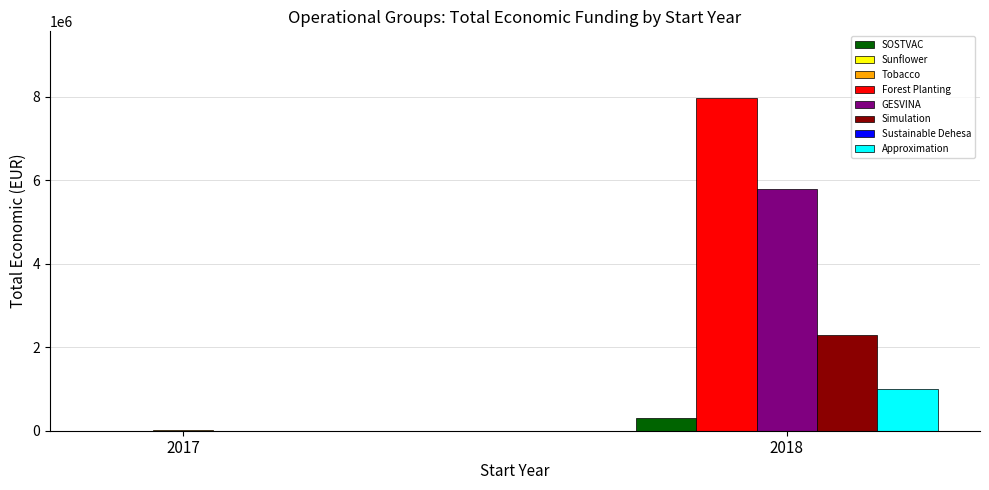

What is the greatest value displayed?

7967413